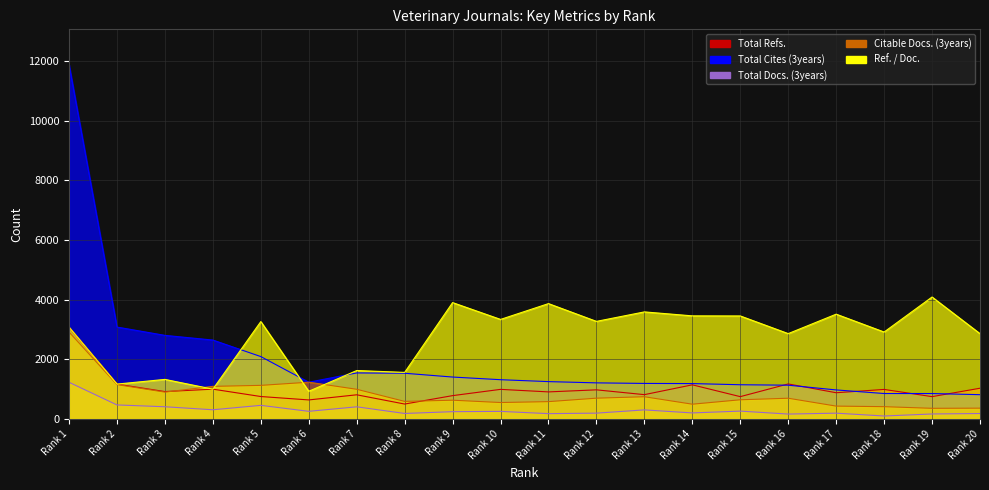

Which series has the widest spread of values?

Total Cites (3years)